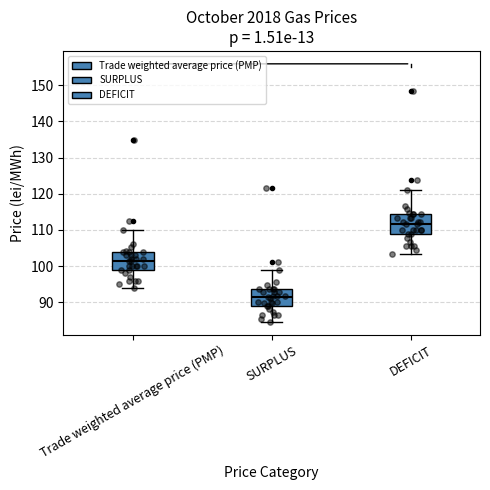

Where does the upper whisker of the box for DEFICIT end on the y-axis? The values are not printed on the chart, so give them approximately, as read against the axis.

121